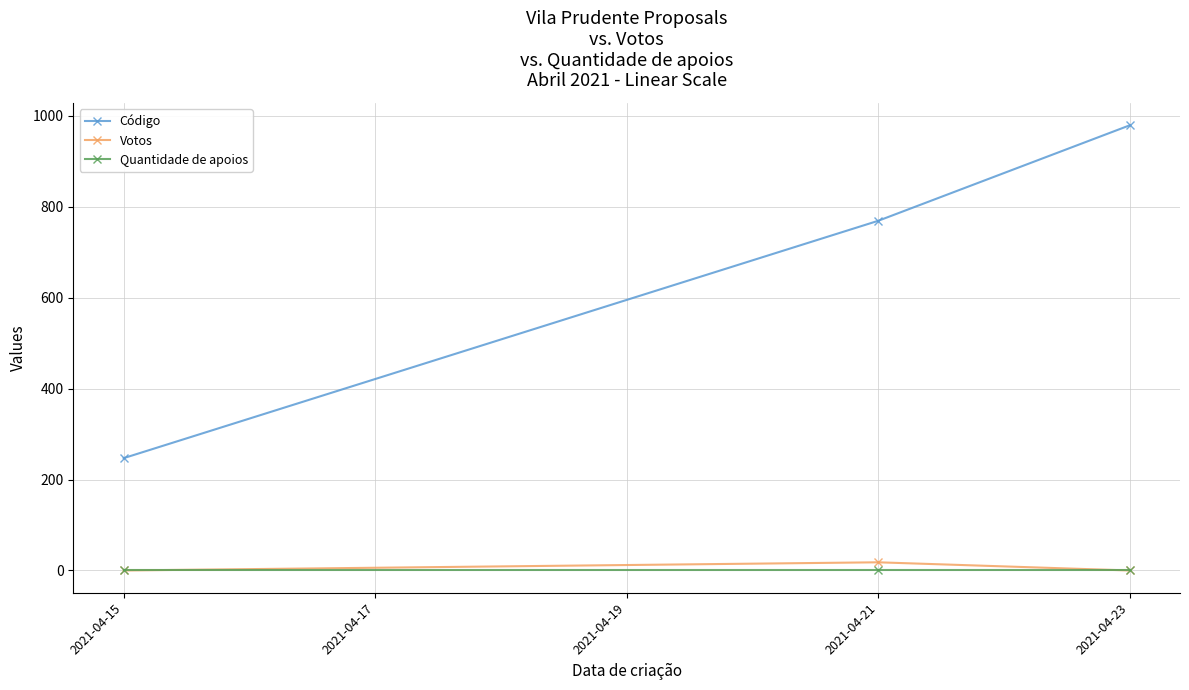

How many categories are shown in the chart?

3